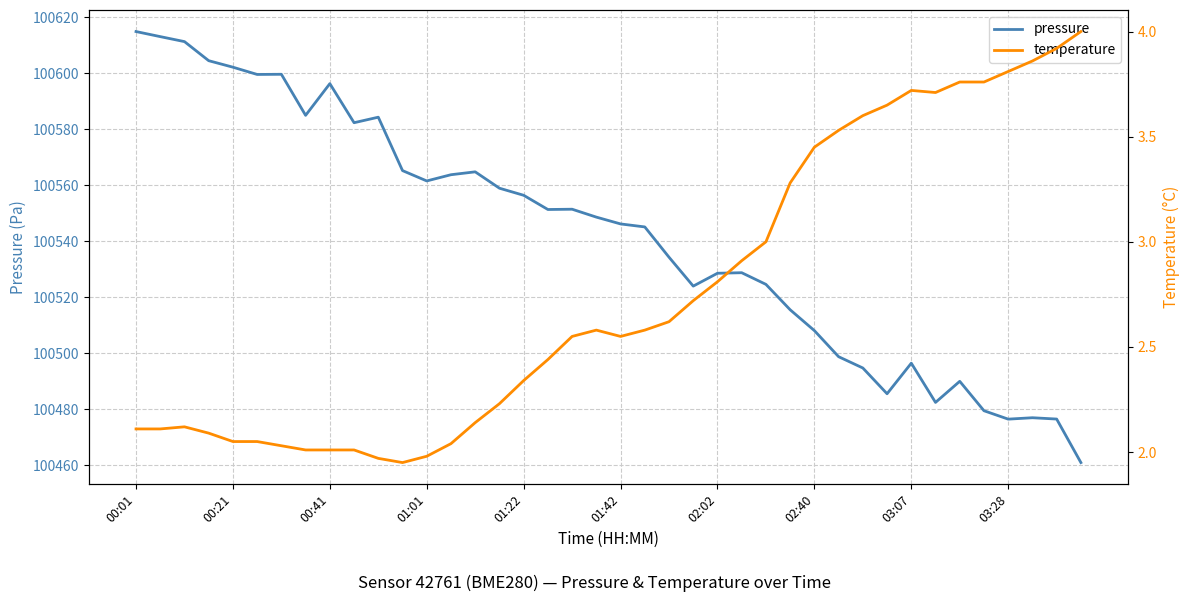

What is the highest value of the pressure series?

100614.8